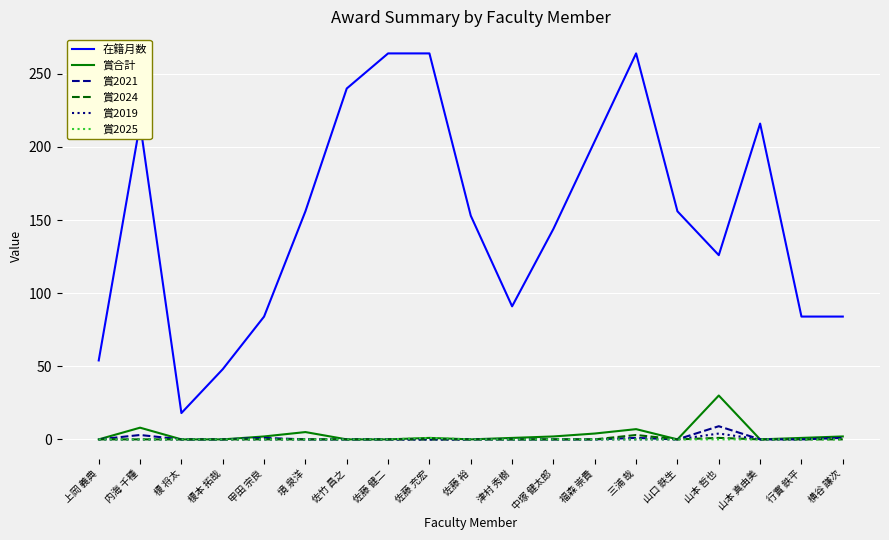

What position from the left is 佐藤 裕?

10